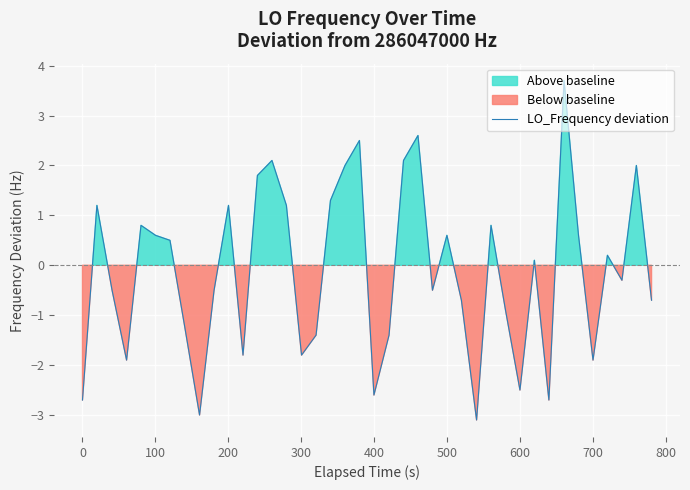

True or false: the data shows -2.1 at 21.

False